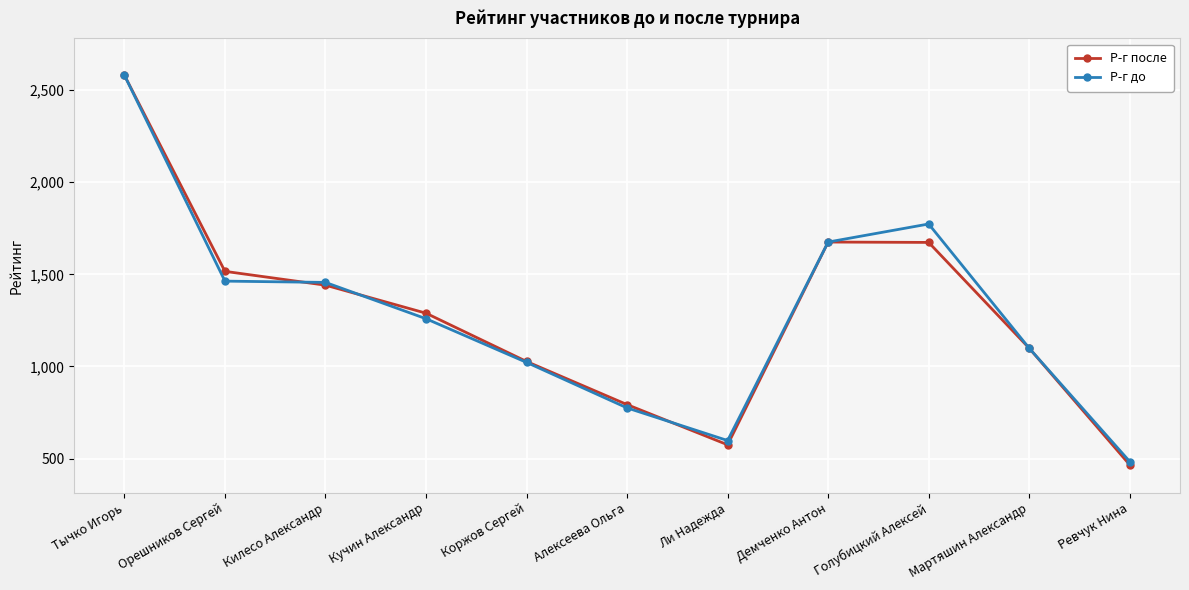

True or false: Р-г до has a value of 209 at Алексеева Ольга.

False